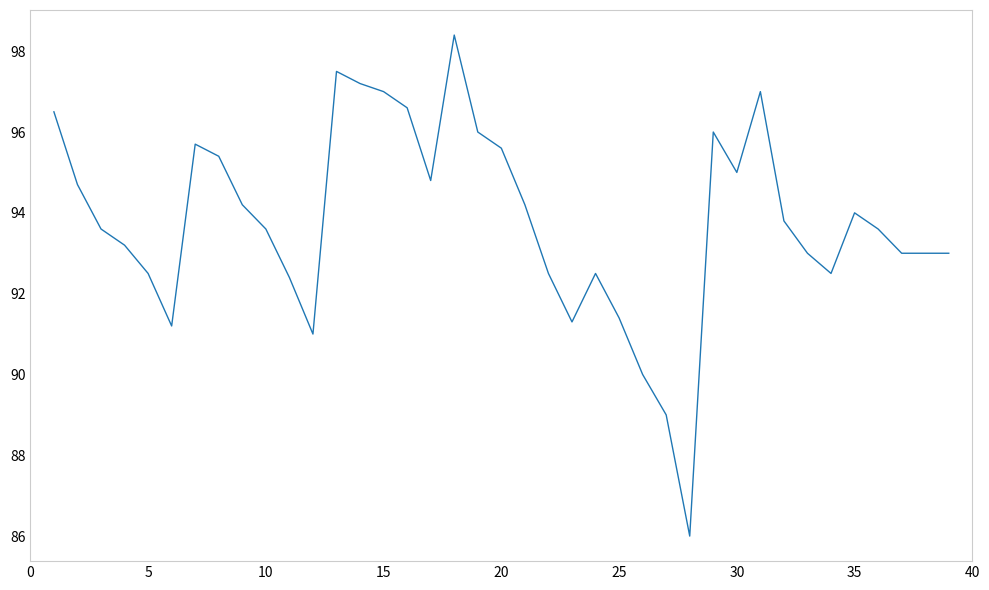

Does the chart display data point markers on the line(s)?

No